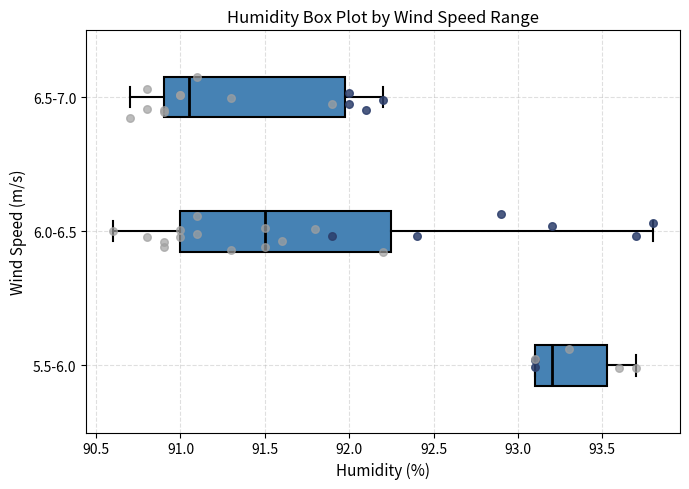

Which box has the furthest to the left median line?

6.5-7.0